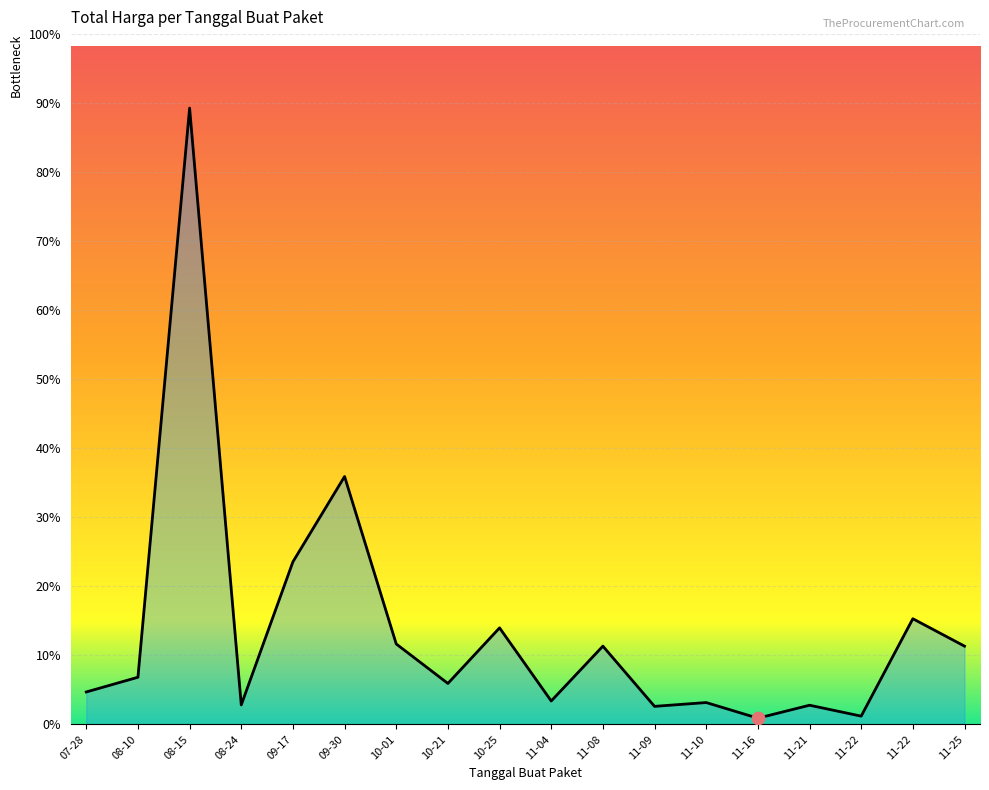

Approximately how many times larger is the value at 11-22 compared to 11-09?

5.9